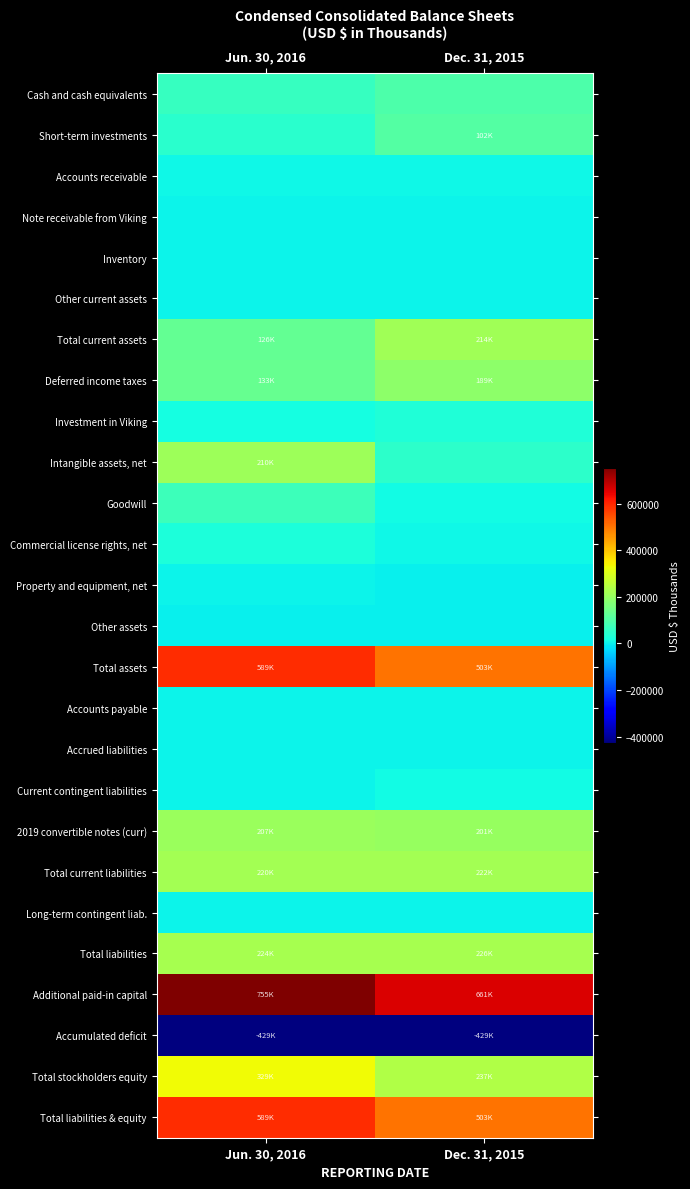

What is the maximum value shown in the chart?

755049